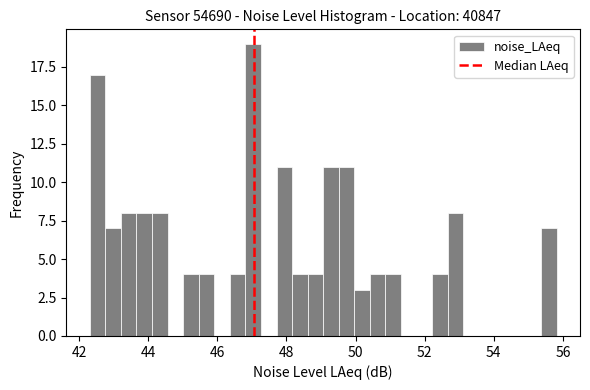

Around what value on the x-axis is the tallest bar? Give the approximate position of its centre, as read against the axis.

47.0